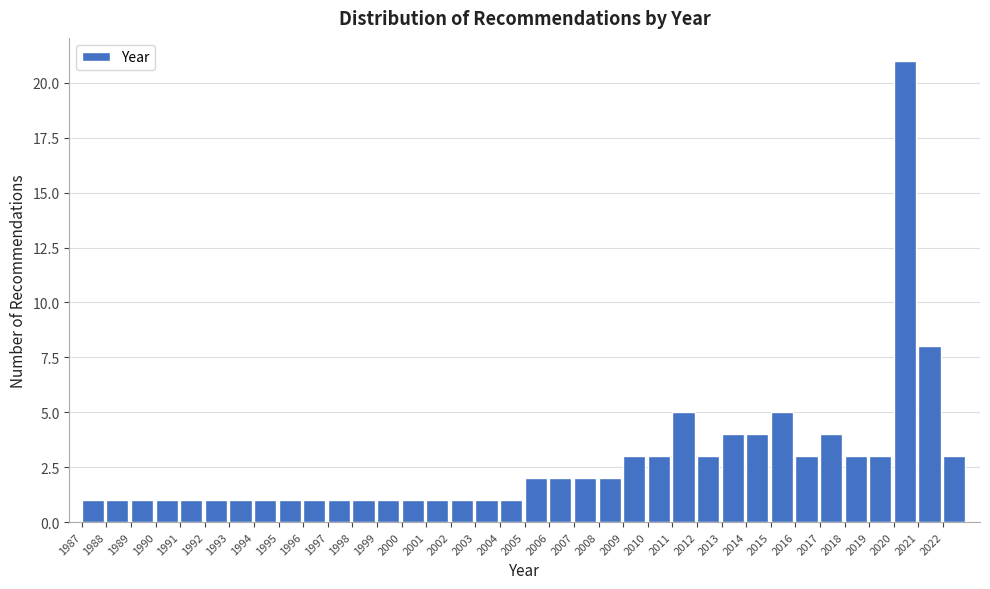

Reading left to right, list every bar in this chart as the range it spans on the x-axis followed by its height. The values are not printed on the chart, so give them approximately, as read against the axis.

1987 to 1988: 1
1988 to 1989: 1
1989 to 1990: 1
1990 to 1991: 1
1991 to 1992: 1
1992 to 1993: 1
1993 to 1994: 1
1994 to 1995: 1
1995 to 1996: 1
1996 to 1997: 1
1997 to 1998: 1
1998 to 1999: 1
1999 to 2000: 1
2000 to 2001: 1
2001 to 2002: 1
2002 to 2003: 1
2003 to 2004: 1
2004 to 2005: 1
2005 to 2006: 2
2006 to 2007: 2
2007 to 2008: 2
2008 to 2009: 2
2009 to 2010: 3
2010 to 2011: 3
2011 to 2012: 5
2012 to 2013: 3
2013 to 2014: 4
2014 to 2015: 4
2015 to 2016: 5
2016 to 2017: 3
2017 to 2018: 4
2018 to 2019: 3
2019 to 2020: 3
2020 to 2021: 21
2021 to 2022: 8
2022 to 2023: 3